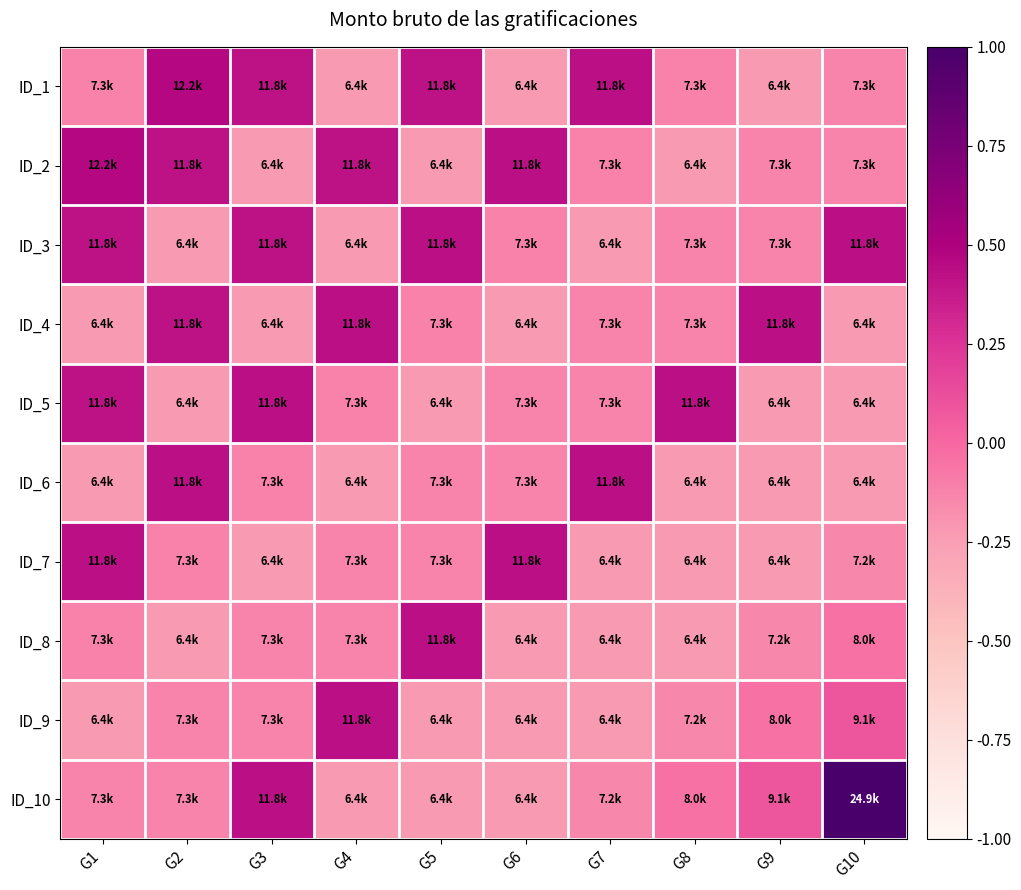

Count the number of categories in the chart.

10